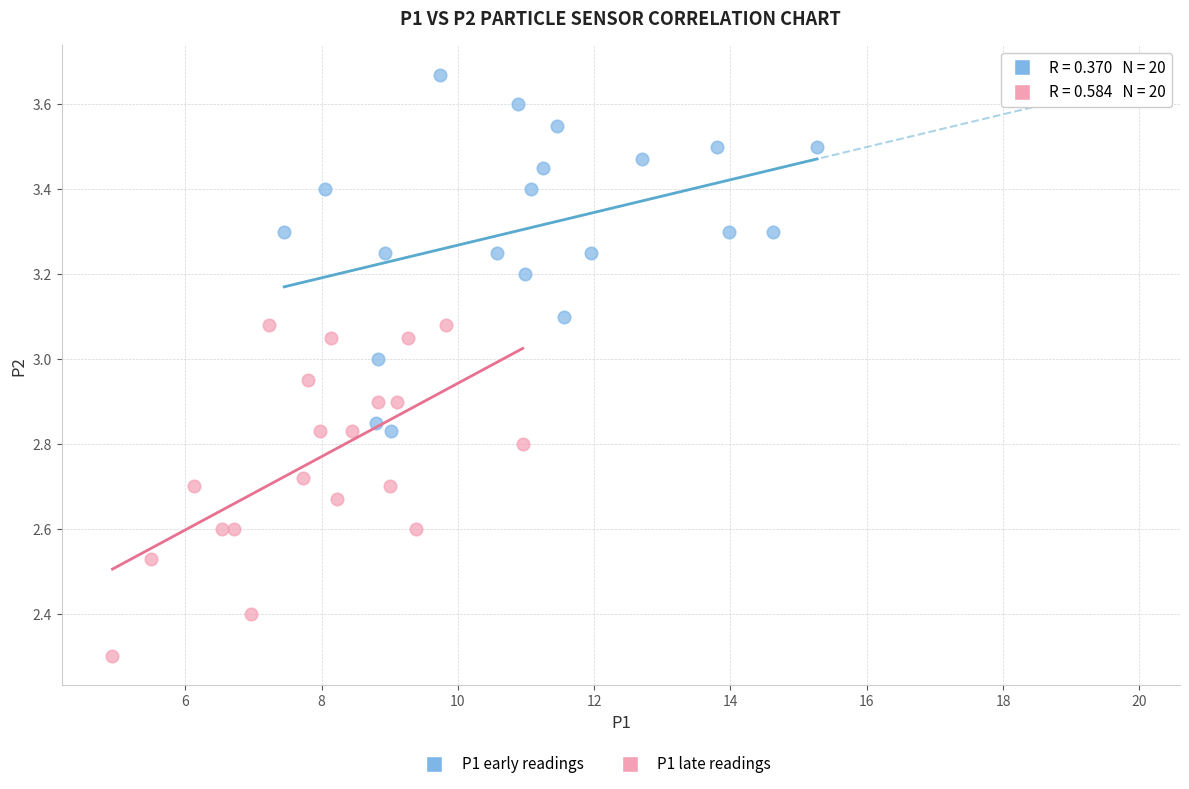

Which series has the widest spread of Y values?

P1 early readings